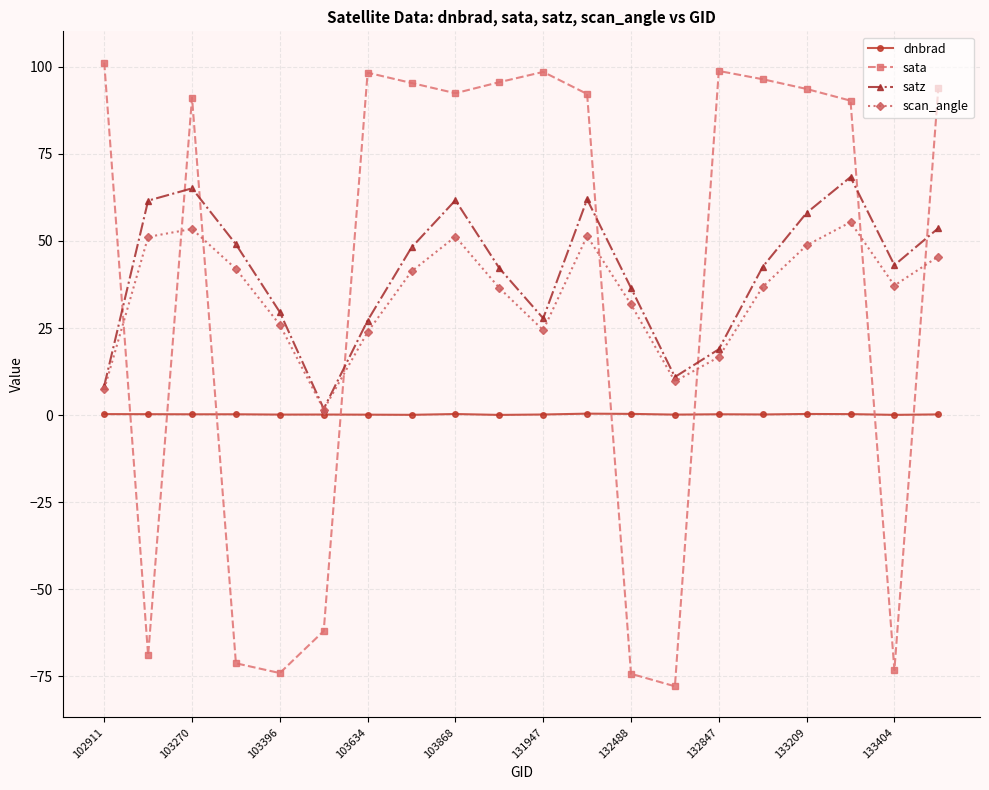

In satz, how many points are lower than both neighbors (excluding endpoints)?

4